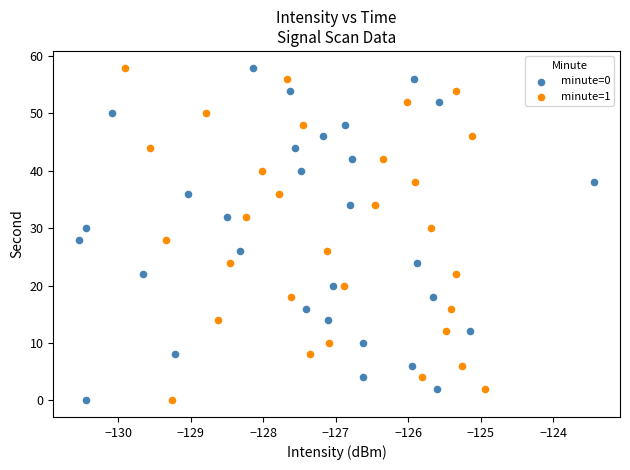

What are all the series names shown in the legend?

minute=0, minute=1